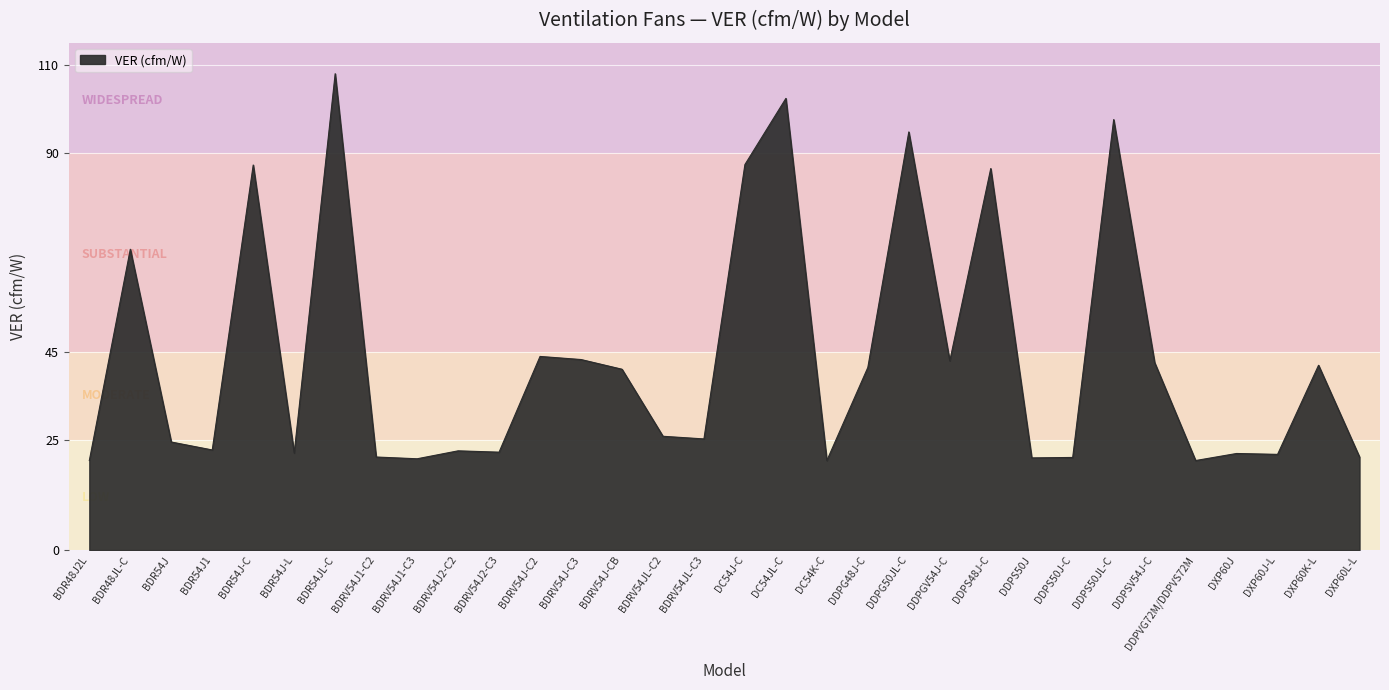

What is the greatest value displayed?

108.0